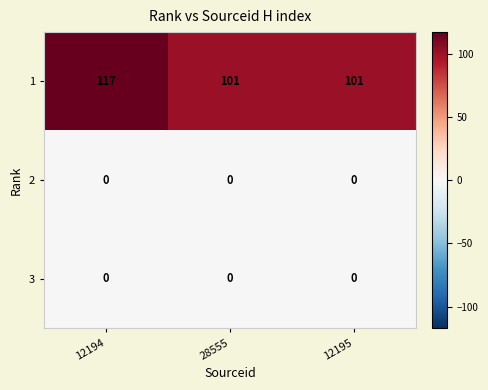

What is the spread (max minus min) of values at 12195?

101